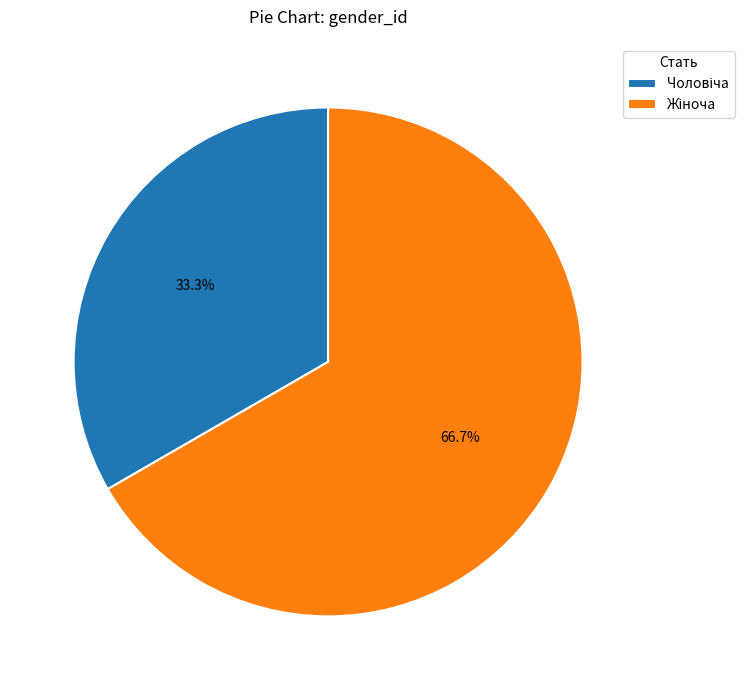

Is there any slice that represents more than half of the pie?

Yes